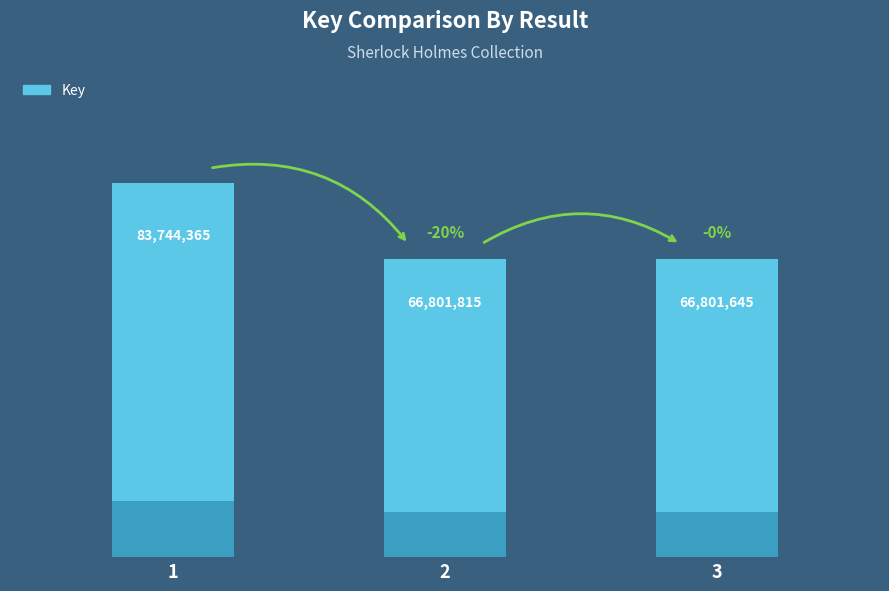

What is the difference between the maximum and minimum values?

16942720